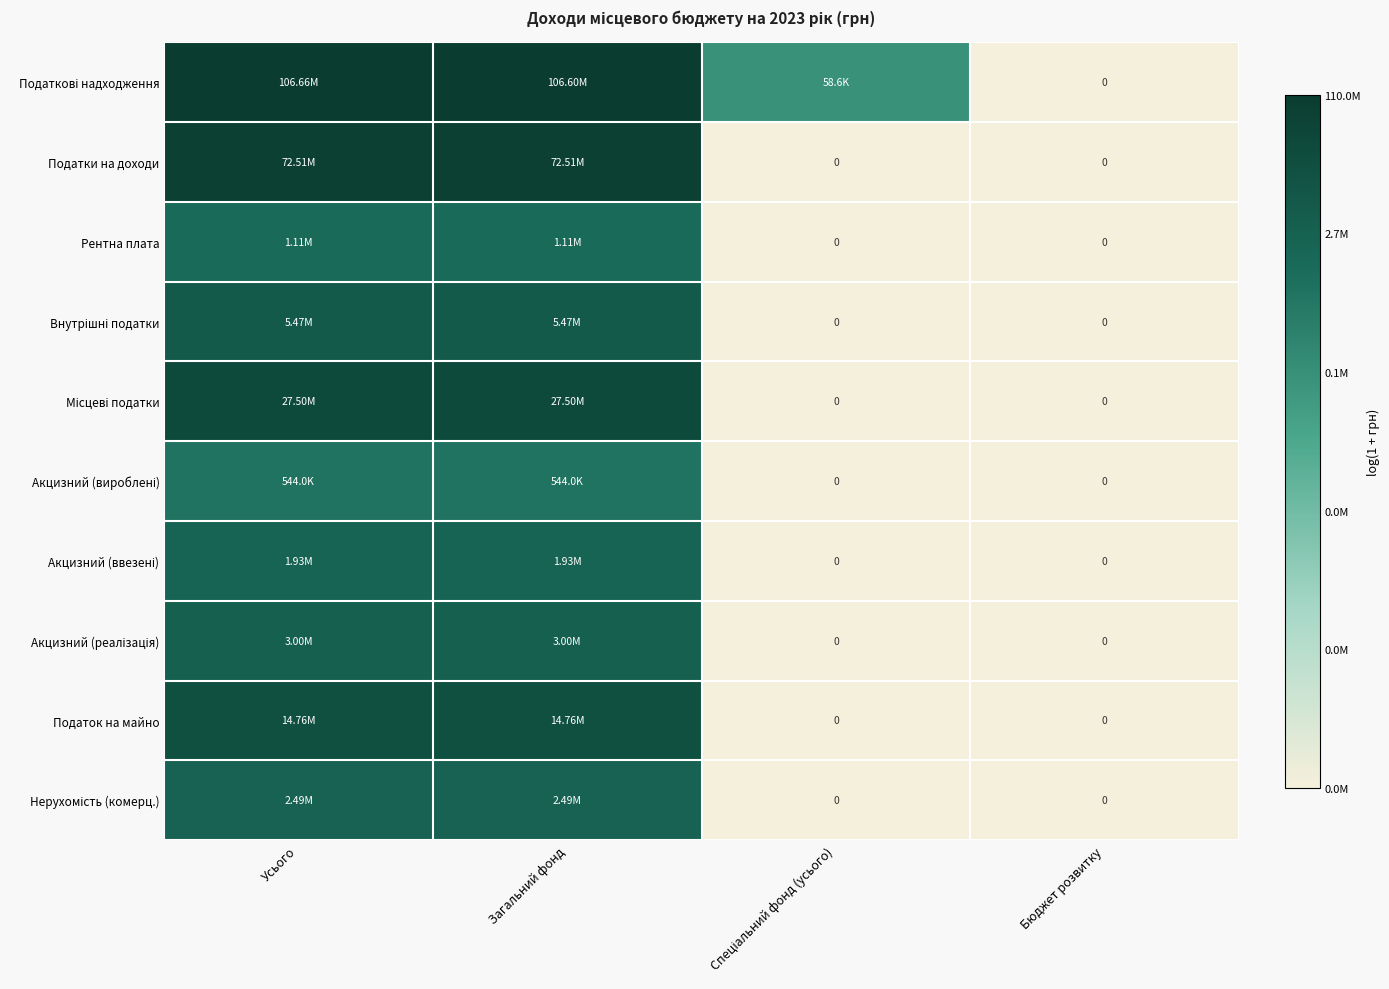

At which category is the sum across all series the highest?

Усього